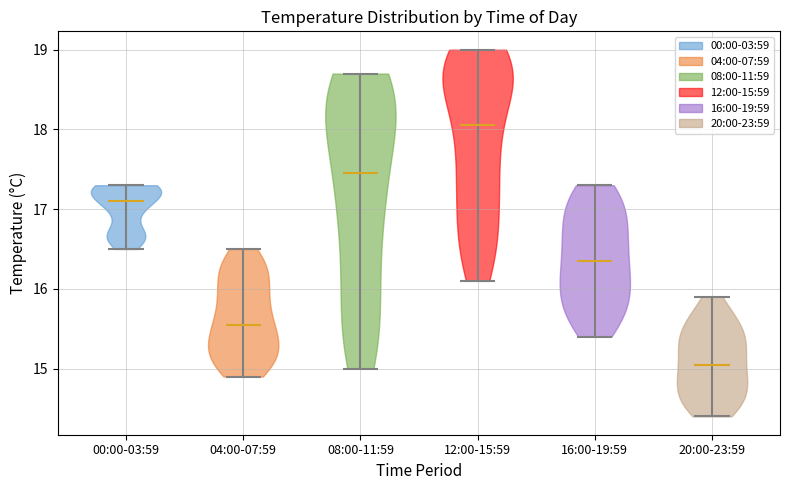

Reading left to right, read every violin against the y-axis: where its median line is, and the lowest and highest points it reaches. The values are not printed on the chart, so give them approximately, as read against the axis.

00:00-03:59: median line 17.1, lowest point 16.5, highest point 17.3
04:00-07:59: median line 15.6, lowest point 14.9, highest point 16.5
08:00-11:59: median line 17.5, lowest point 15.0, highest point 18.7
12:00-15:59: median line 18.1, lowest point 16.1, highest point 19.0
16:00-19:59: median line 16.4, lowest point 15.4, highest point 17.3
20:00-23:59: median line 15.1, lowest point 14.4, highest point 15.9